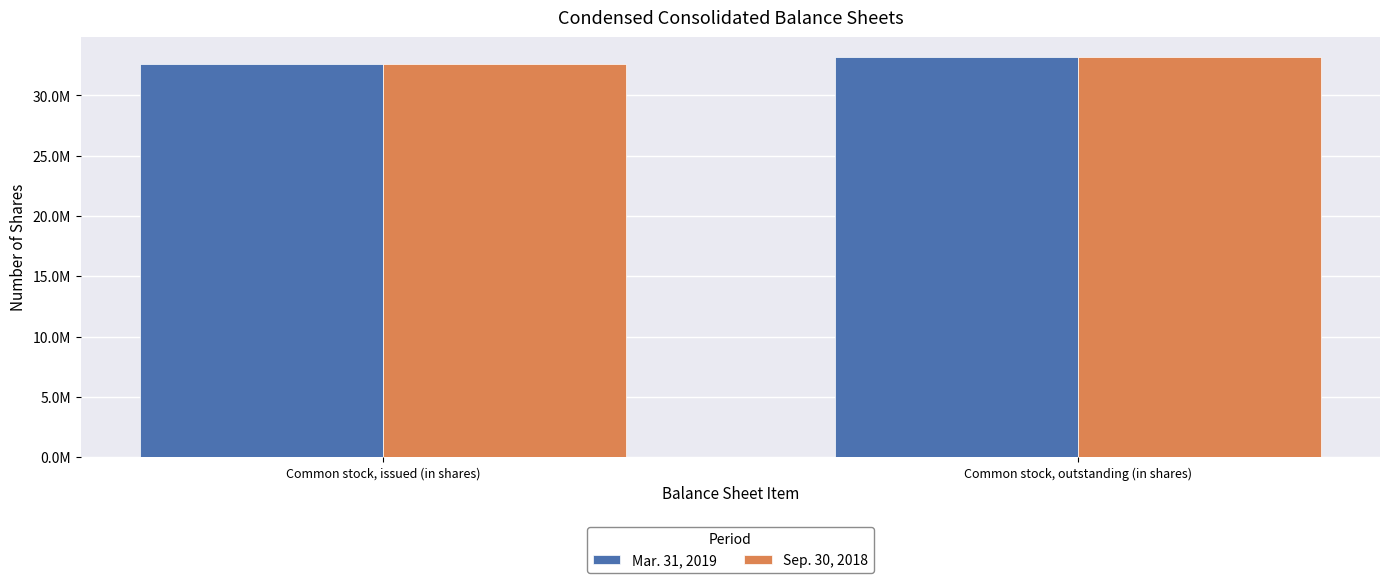

What are all the series names shown in the legend?

Mar. 31, 2019, Sep. 30, 2018